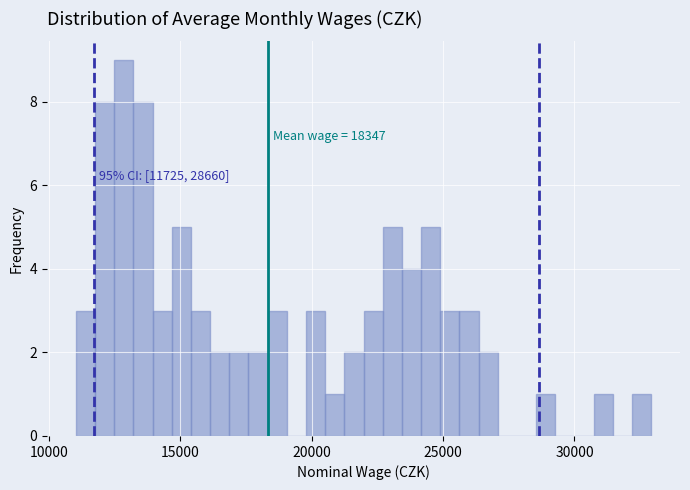

Around what value on the x-axis is the tallest bar? Give the approximate position of its centre, as read against the axis.

13000